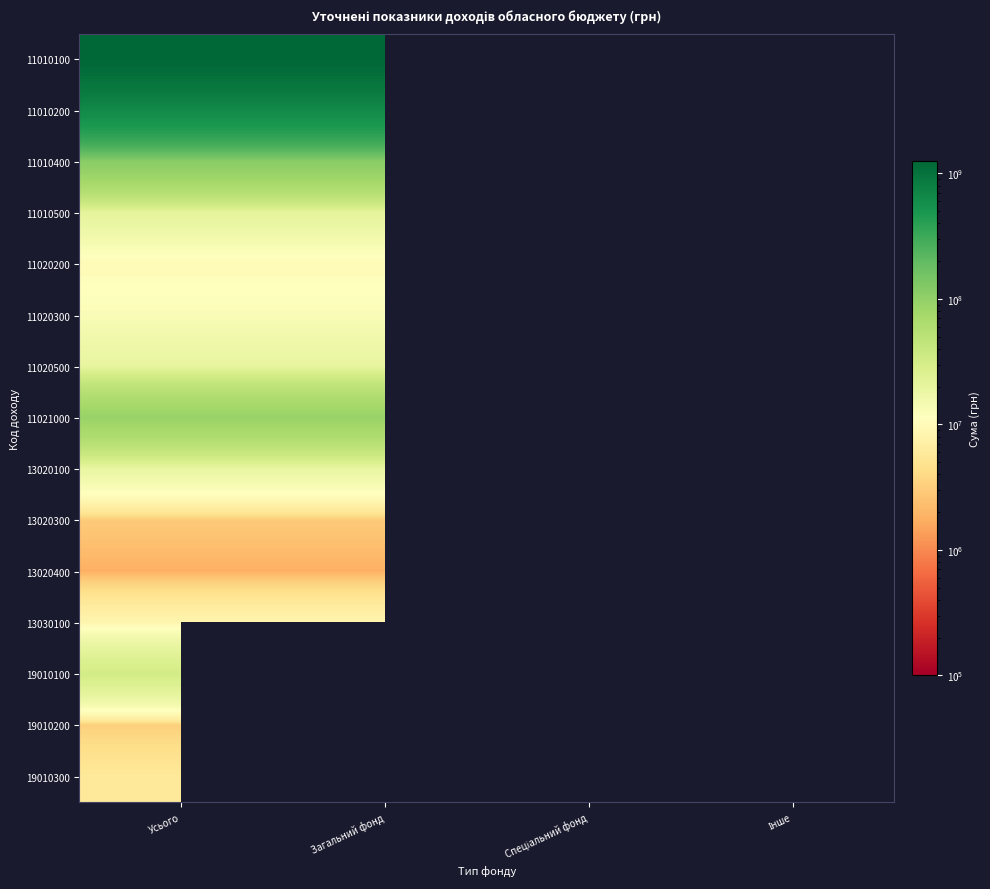

Is the value of 11020300 at Загальний фонд greater than the value of 19010300 at Спеціальний фонд?

Yes